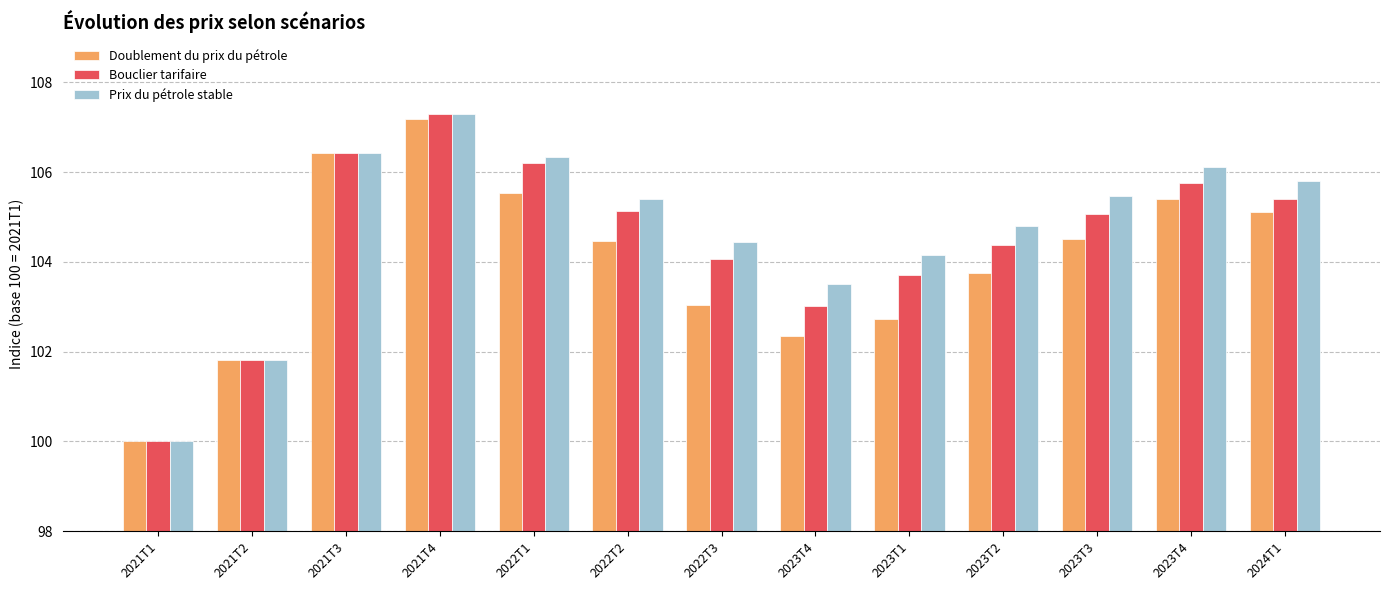

Reading left to right, what are all the values shown in this chart?

Doublement du prix du pétrole: 2021T1=100.0	2021T2=101.8	2021T3=106.4	2021T4=107.2	2022T1=105.5	2022T2=104.5	2022T3=103.0	2023T4=102.4	2023T1=102.7	2023T2=103.8	2023T3=104.5	2023T4=105.4	2024T1=105.1
Bouclier tarifaire: 2021T1=100.0	2021T2=101.8	2021T3=106.4	2021T4=107.3	2022T1=106.2	2022T2=105.1	2022T3=104.1	2023T4=103.0	2023T1=103.7	2023T2=104.4	2023T3=105.1	2023T4=105.8	2024T1=105.4
Prix du pétrole stable: 2021T1=100.0	2021T2=101.8	2021T3=106.4	2021T4=107.3	2022T1=106.3	2022T2=105.4	2022T3=104.4	2023T4=103.5	2023T1=104.2	2023T2=104.8	2023T3=105.5	2023T4=106.1	2024T1=105.8